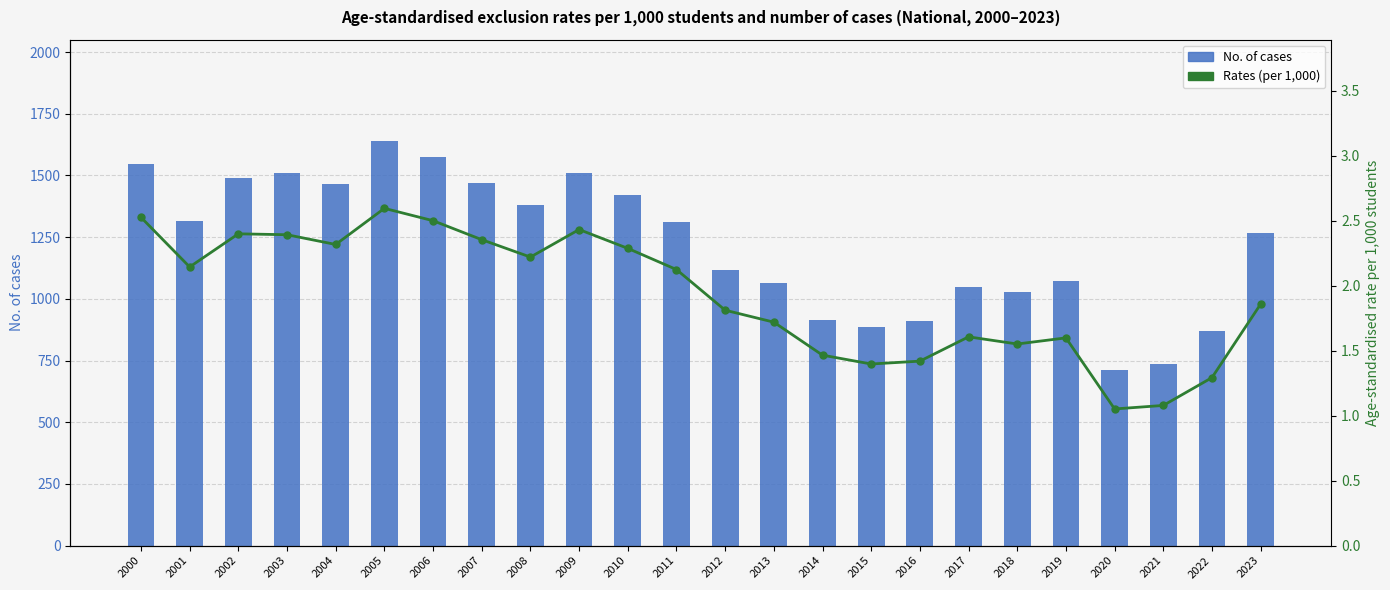

What is the average value of the No. of cases series?

1218.7